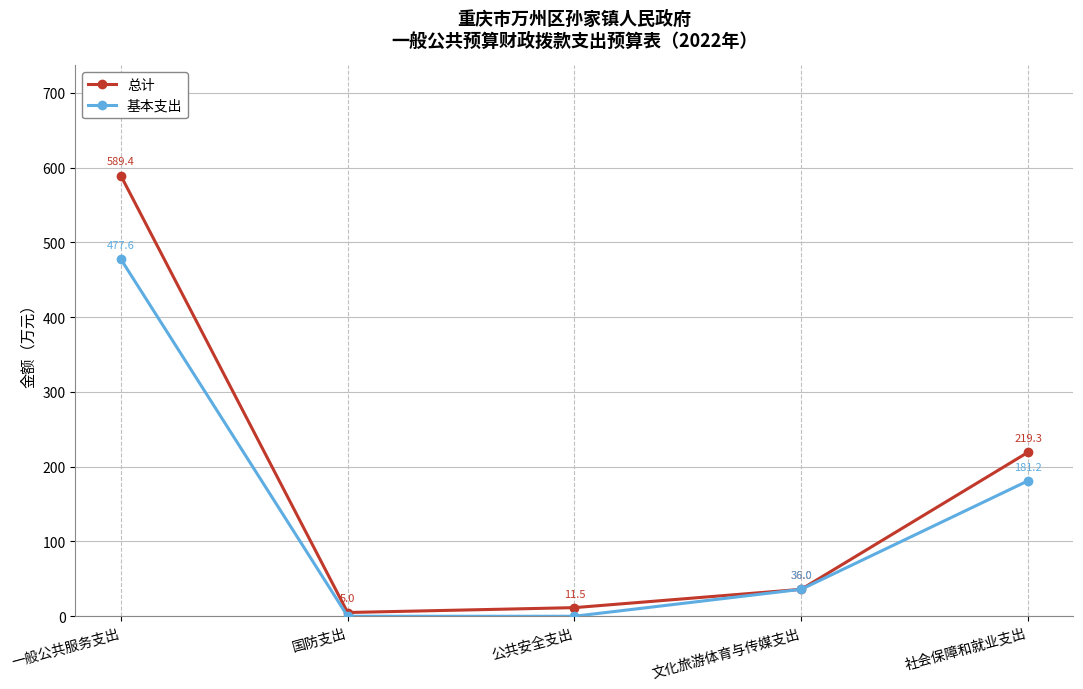

What are all the series names shown in the legend?

总计, 基本支出